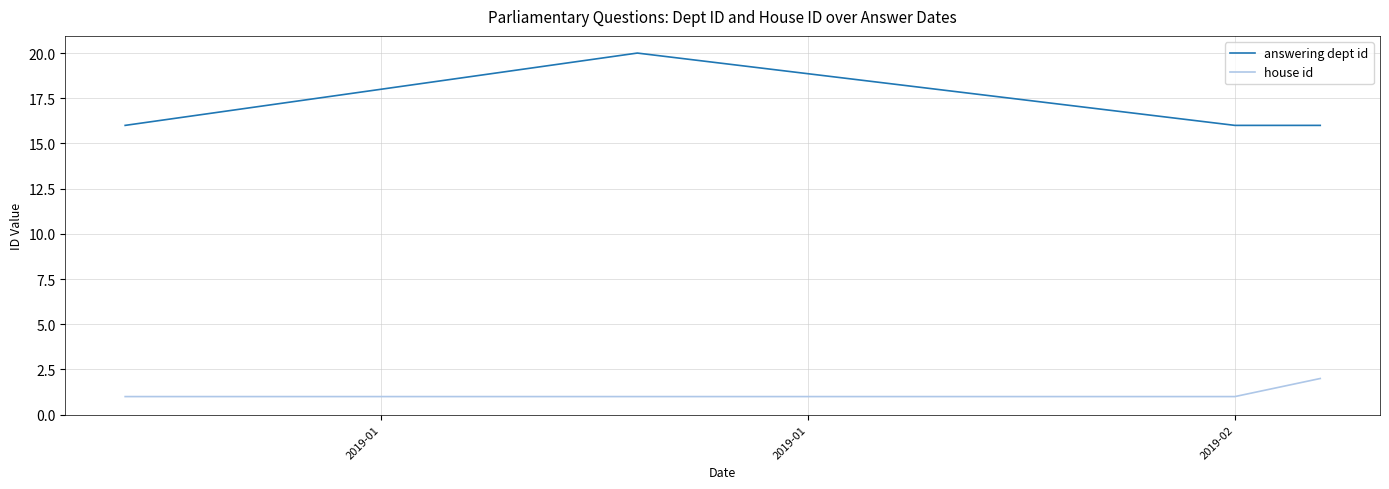

What is the average value of the answering dept id series?

17